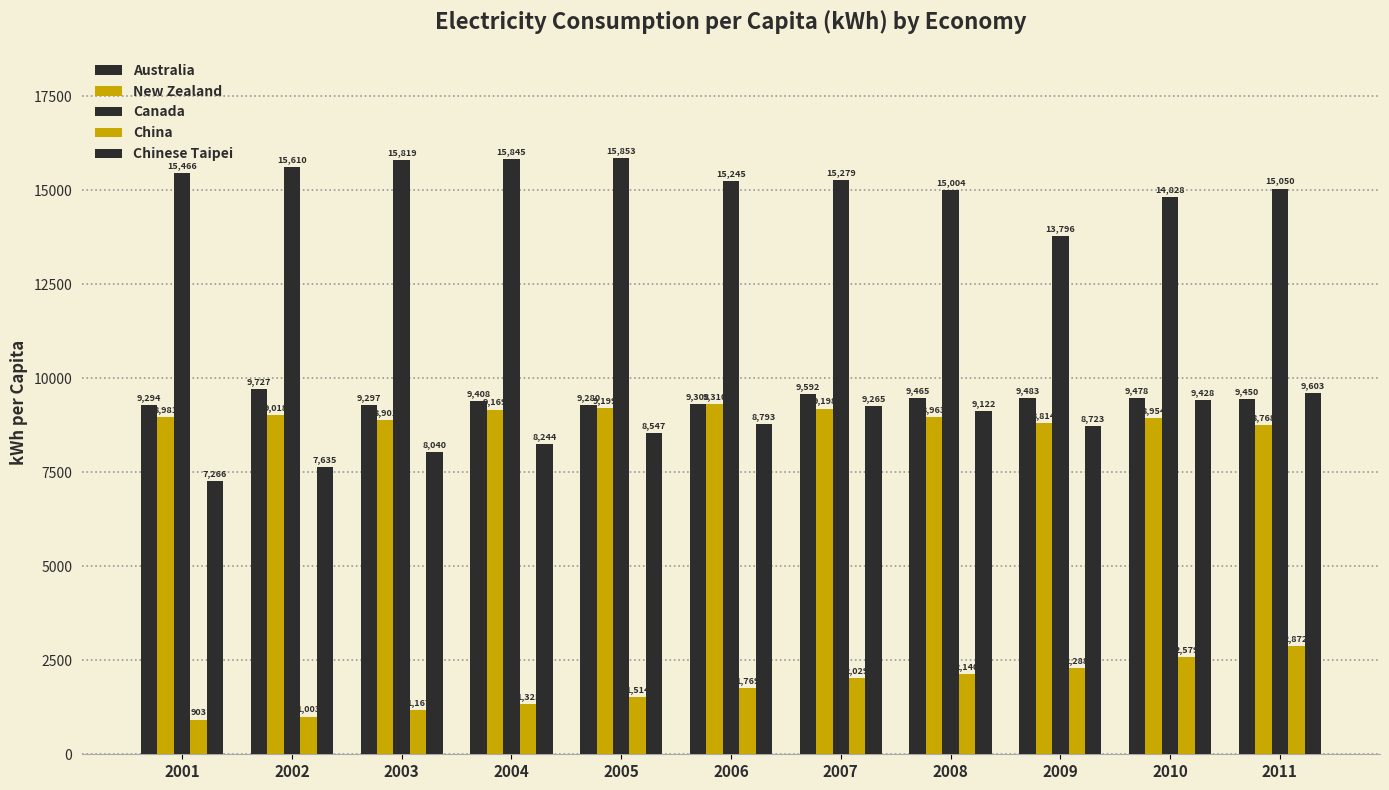

How many categories are shown in the chart?

11